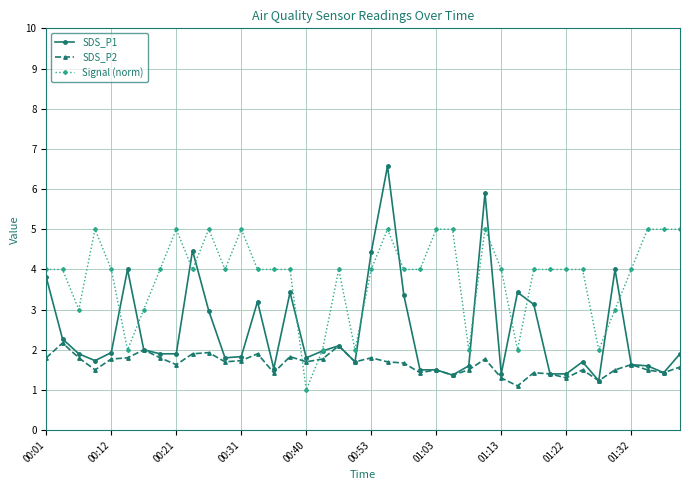

Which series has the largest range (max minus min)?

SDS_P1